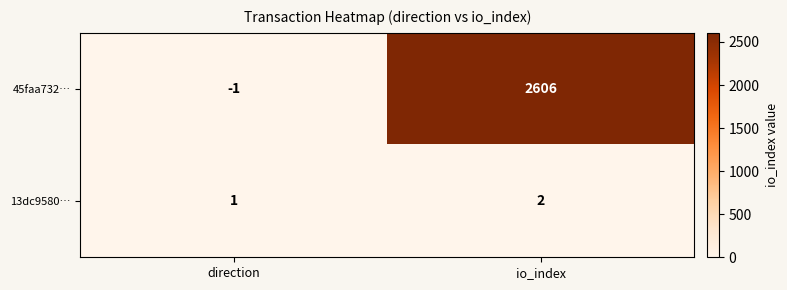

List the series in order of their overall mean, highest first.

45faa732…, 13dc9580…